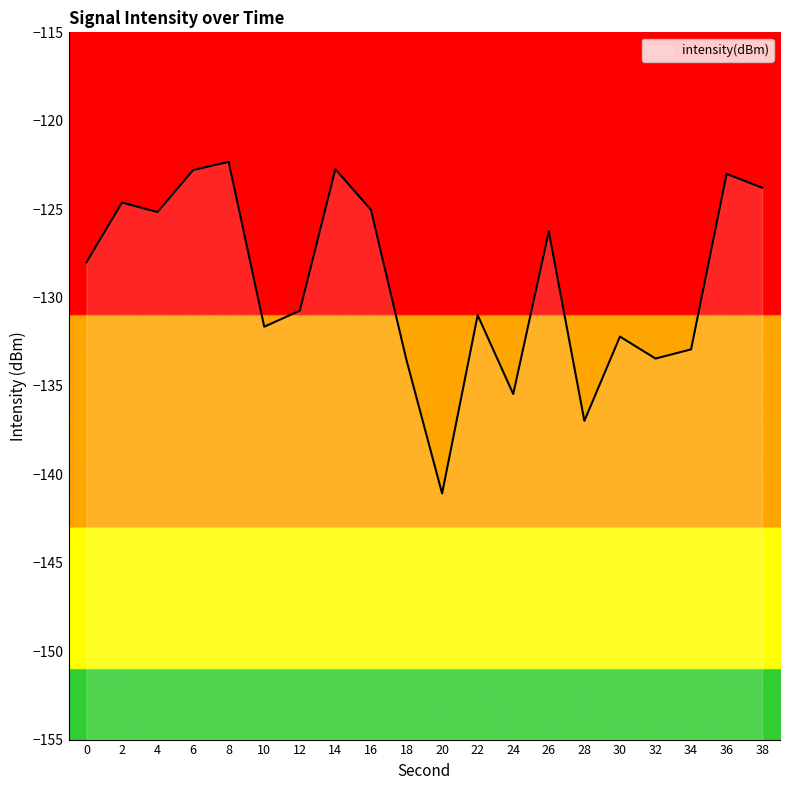

The chart shows a value of -62.1 at 14. True or false?

False